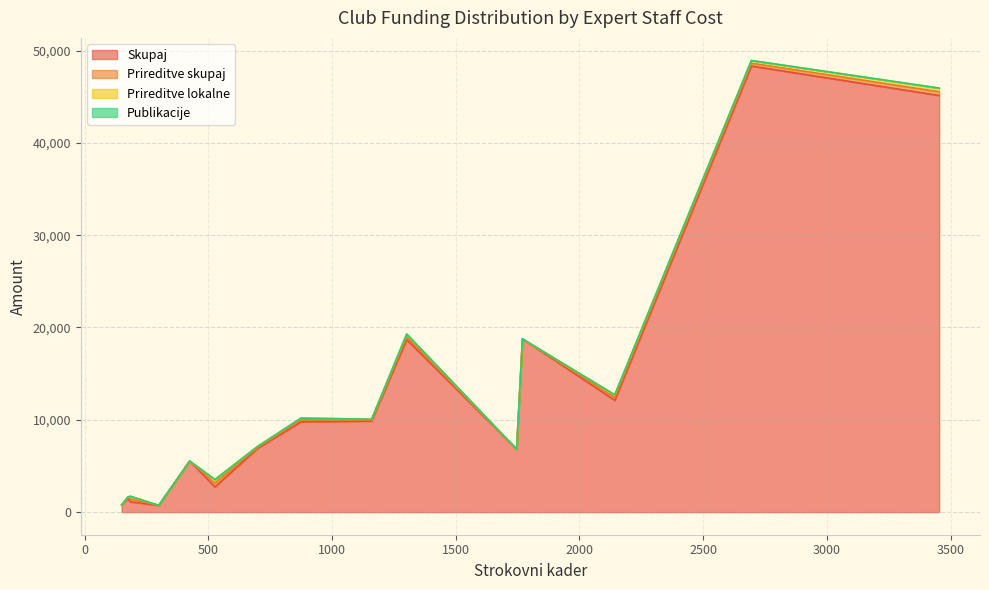

Does the chart display data point markers on the line(s)?

No